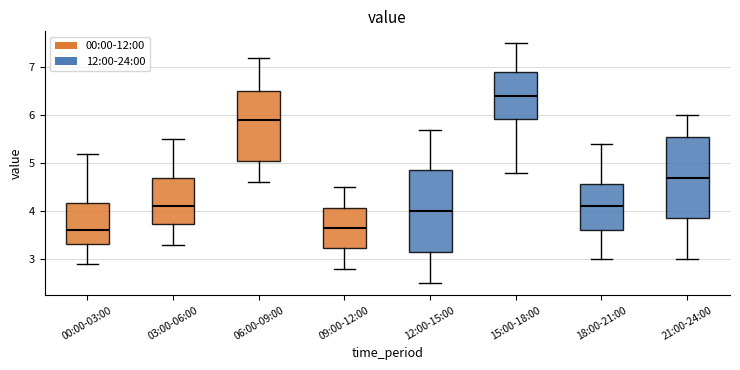

Where does the upper whisker of the box for 18:00-21:00 end on the y-axis? The values are not printed on the chart, so give them approximately, as read against the axis.

5.4